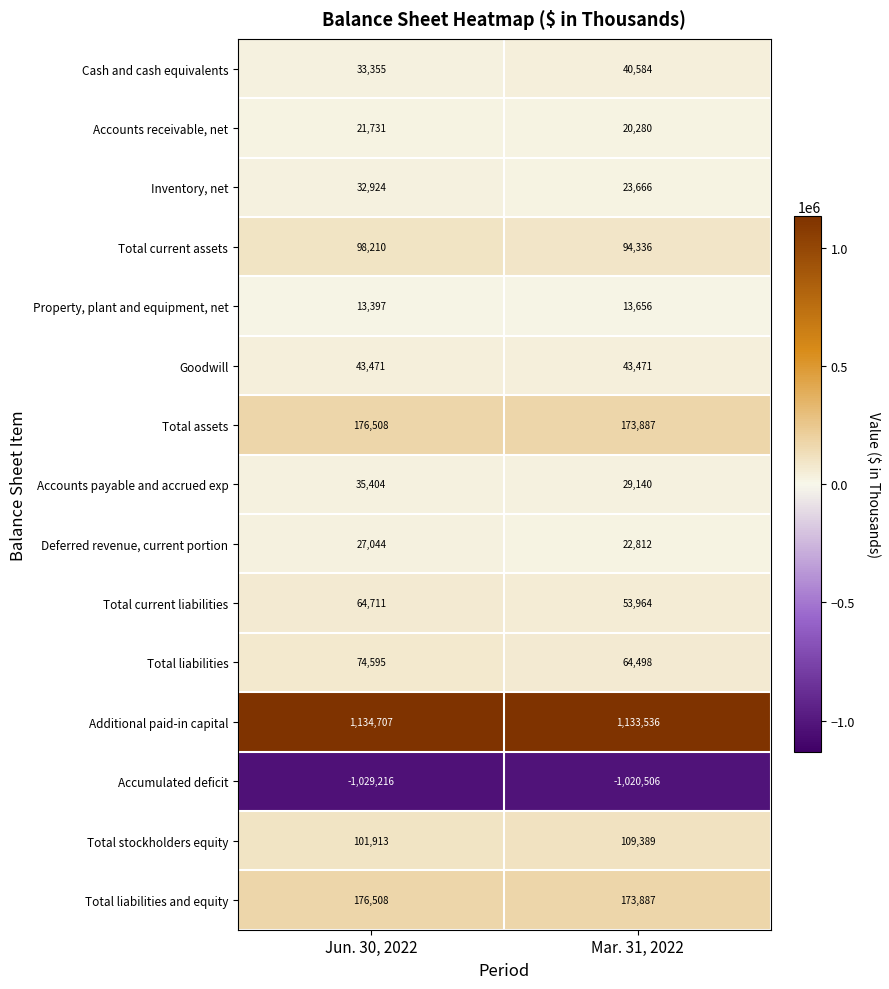

What is the sum of all Cash and cash equivalents values?

73939